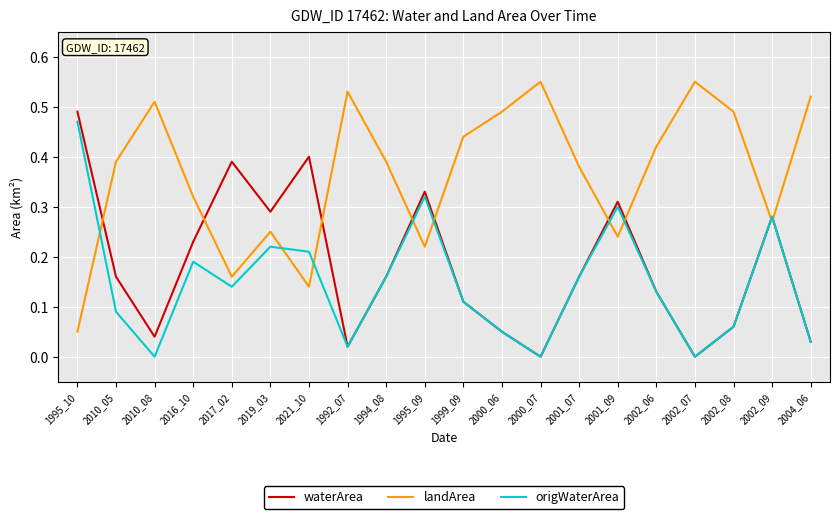

At which category does waterArea reach its first local valley?

2010_08